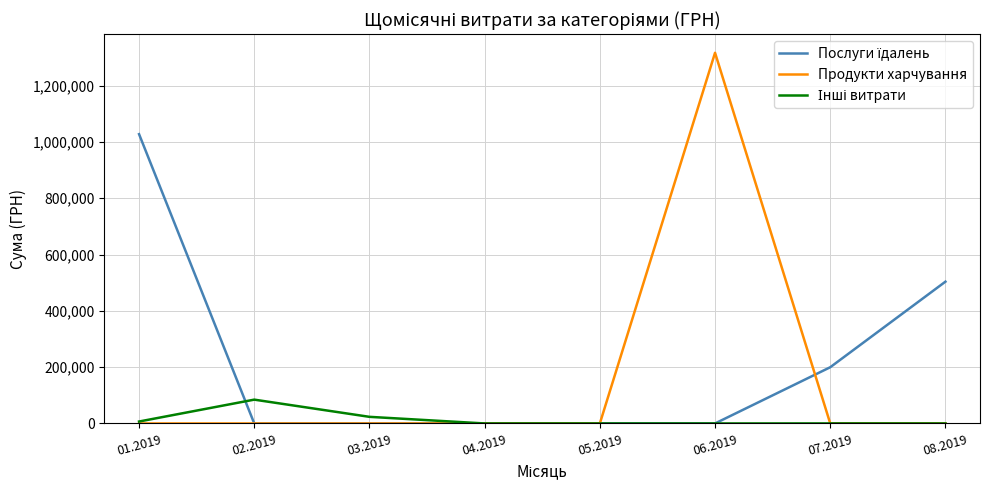

What is the total value across all series at 08.2019?

503759.3